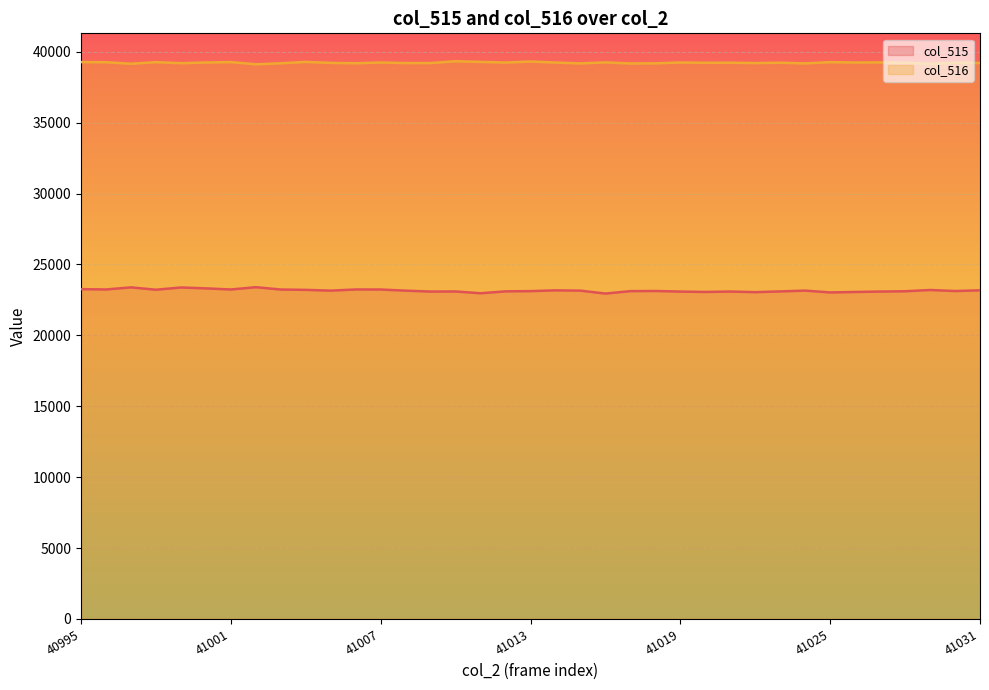

Reading left to right, extract all data points from this chart.

col_515: 23259	23235	23384	23218	23376	23313	23235	23397	23232	23207	23153	23235	23232	23152	23088	23095	22969	23102	23119	23173	23152	22947	23118	23129	23086	23060	23089	23046	23099	23155	23026	23059	23089	23109	23198	23125	23174
col_516: 39271	39262	39153	39267	39192	39240	39272	39113	39186	39283	39213	39188	39239	39202	39202	39331	39283	39239	39310	39237	39178	39248	39173	39183	39243	39221	39225	39200	39225	39179	39266	39241	39248	39225	39151	39219	39204